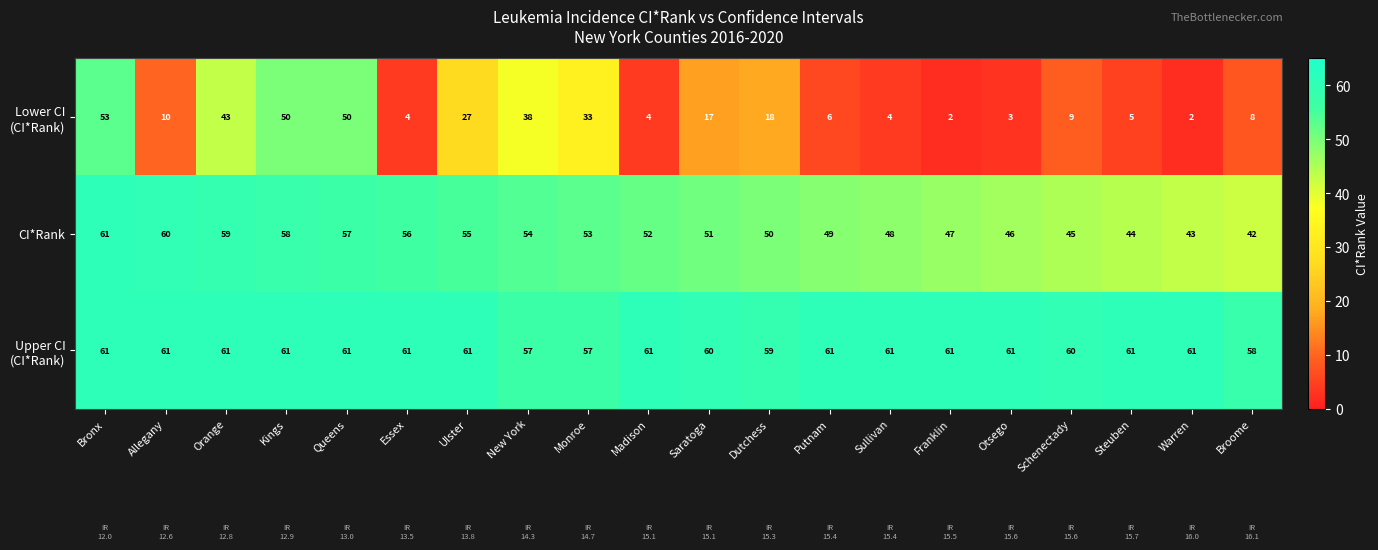

What is the highest value of the CI*Rank series?

61